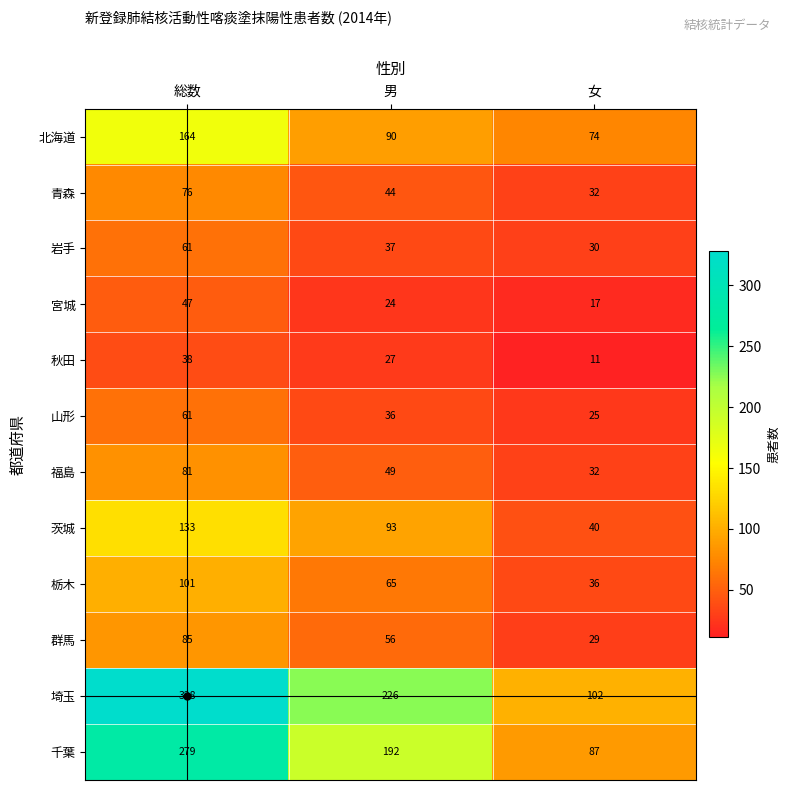

Rank the categories by 栃木 value from lowest to highest.

女, 男, 総数